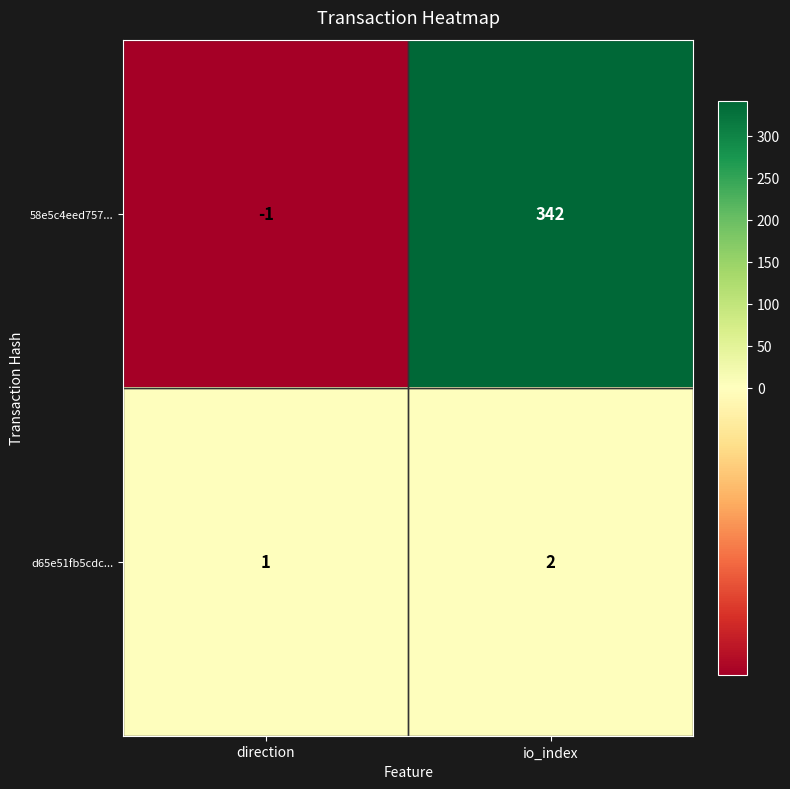

Which series has the largest total across all categories?

58e5c4eed757...